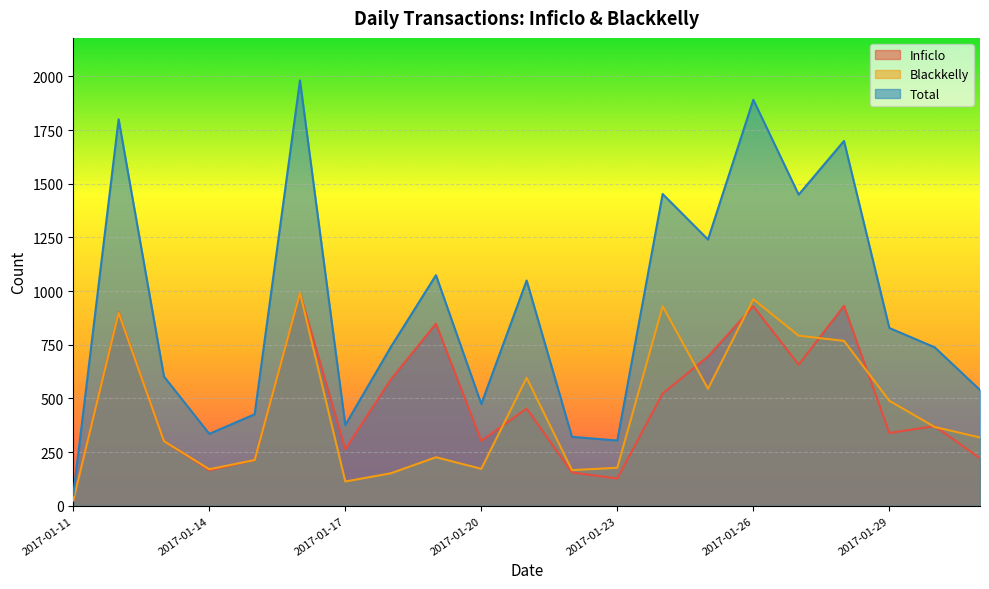

List the labels in order of Inficlo value, smallest first.

2017-01-11, 2017-01-23, 2017-01-22, 2017-01-14, 2017-01-15, 2017-01-31, 2017-01-17, 2017-01-13, 2017-01-20, 2017-01-29, 2017-01-30, 2017-01-21, 2017-01-24, 2017-01-18, 2017-01-27, 2017-01-25, 2017-01-19, 2017-01-12, 2017-01-26, 2017-01-28, 2017-01-16